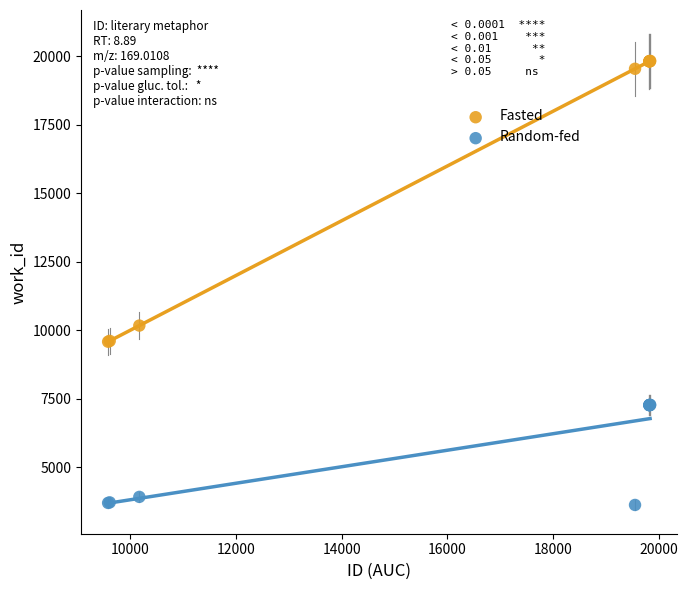

Which series contains the highest Y value?

Fasted